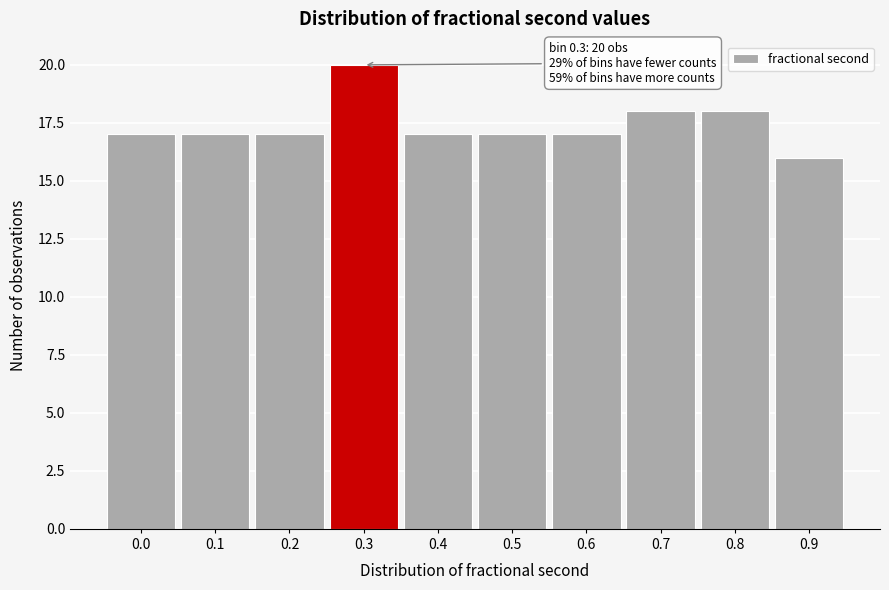

Reading left to right, transcribe all the data shown in this chart.

0.0=17	0.1=17	0.2=17	0.3=20	0.4=17	0.5=17	0.6=17	0.7=18	0.8=18	0.9=16